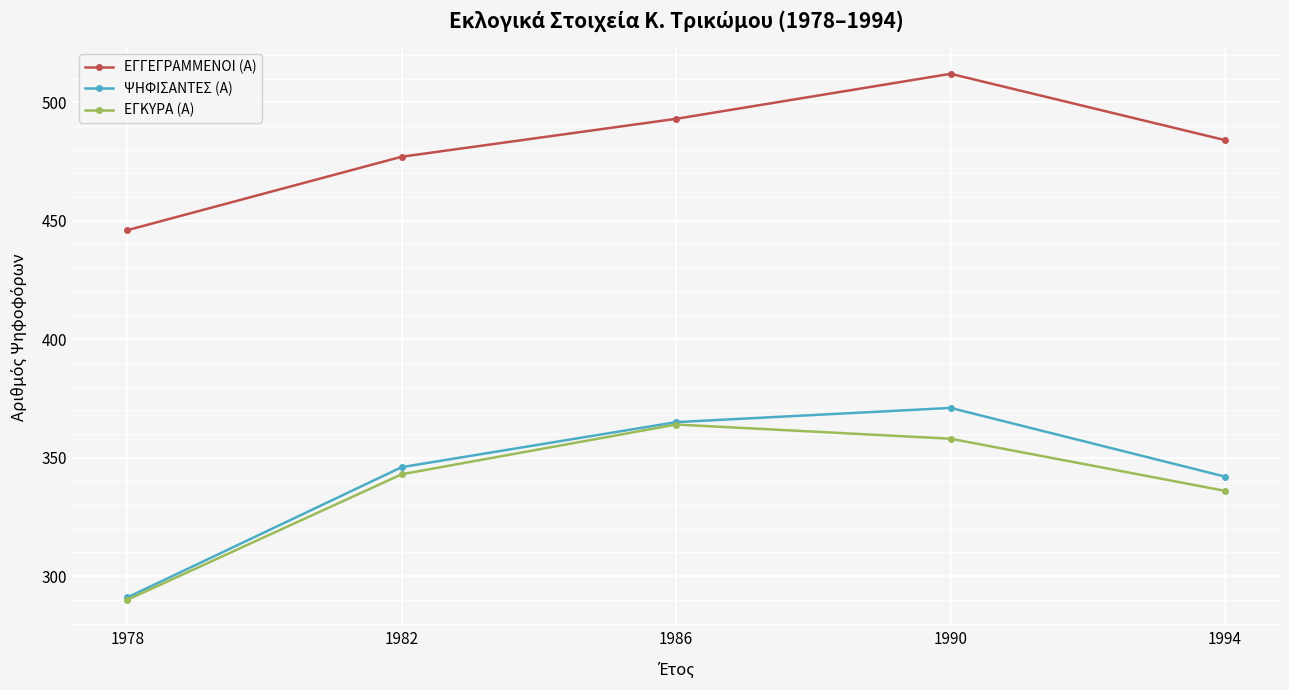

Is it true that ΕΓΓΕΓΡΑΜΜΕΝΟΙ (Α) equals 493 at 1986?

True